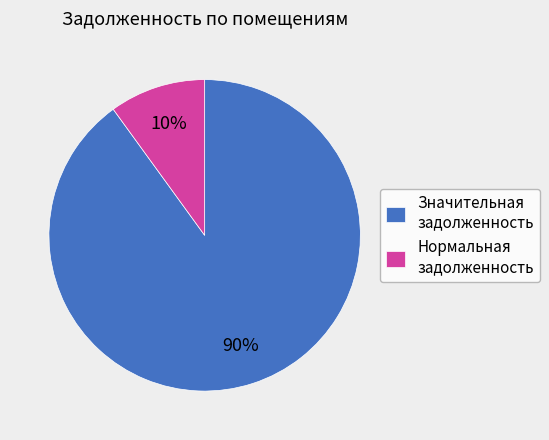

Is it true that Нормальная задолженность is 17% of the pie?

False